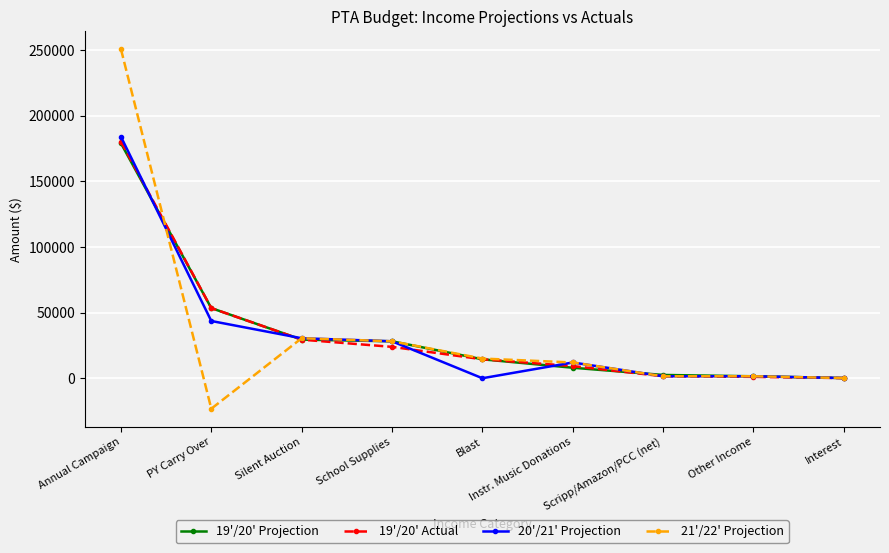

Between which two adjacent categories do 20'/21' Projection and 21'/22' Projection first intersect?

Annual Campaign and PY Carry Over